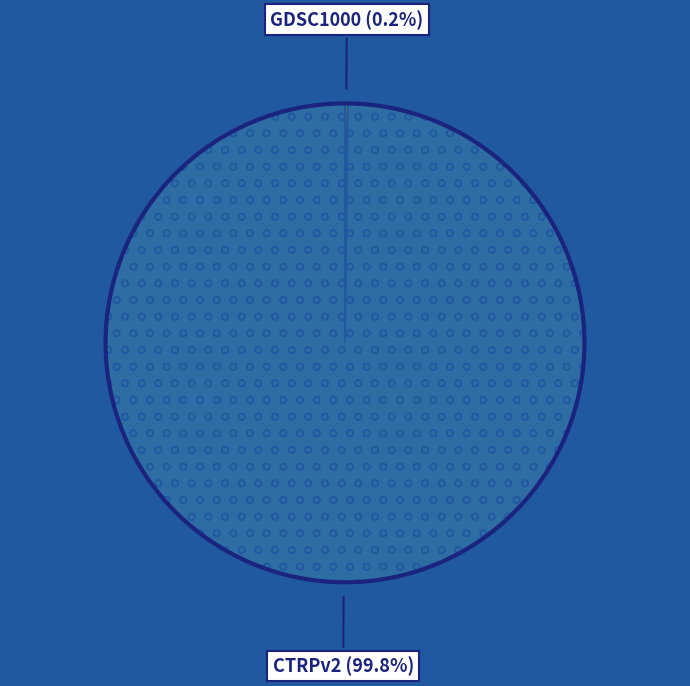

Is there a majority slice in this chart?

Yes